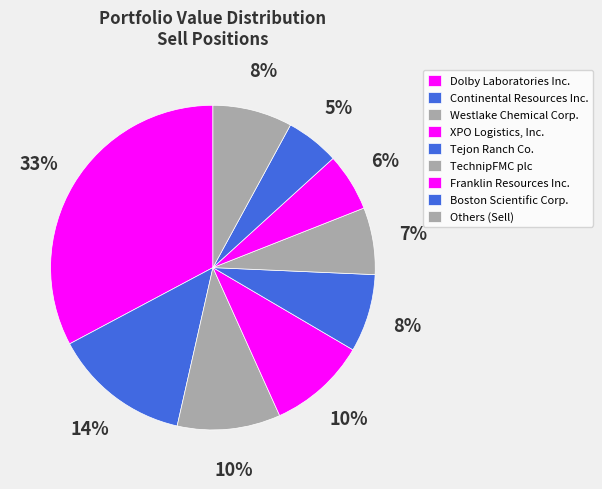

Count the number of slices in the pie.

9